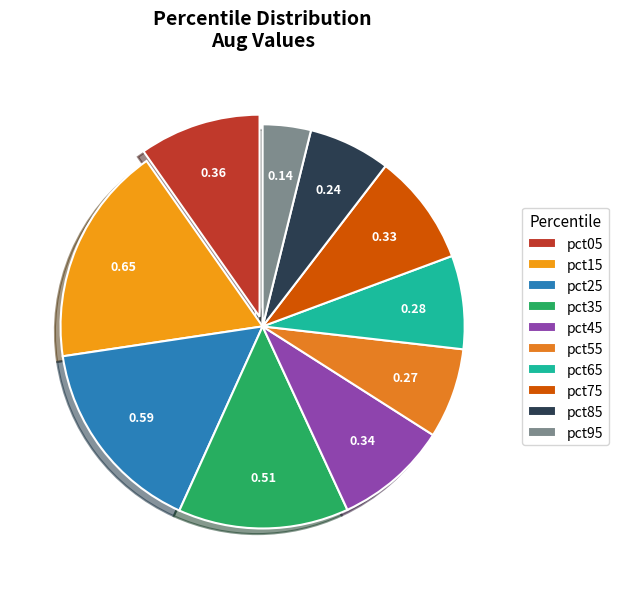

To the nearest percent, what is the difference between the pct05 and pct45 slice percentages?

1%